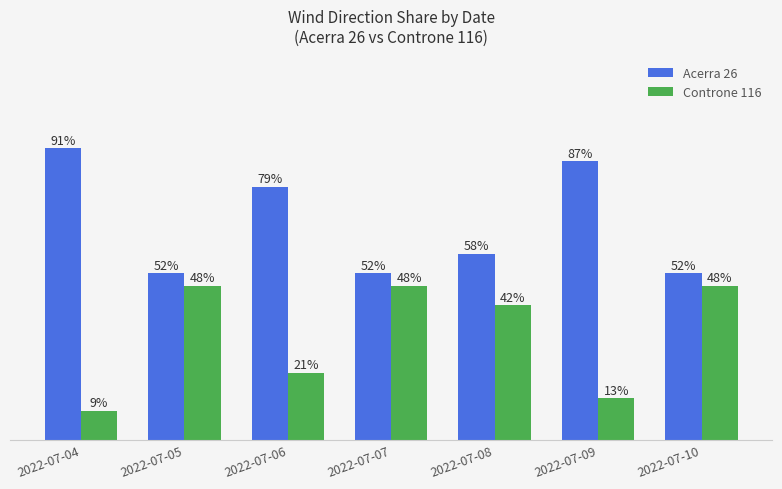

At which label does Controne 116 reach its minimum?

2022-07-04